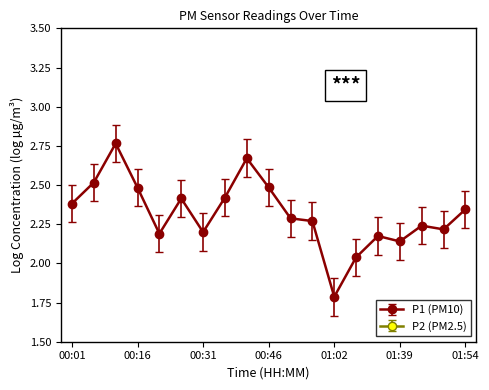

How many interior local valleys does the P1 series have?

5